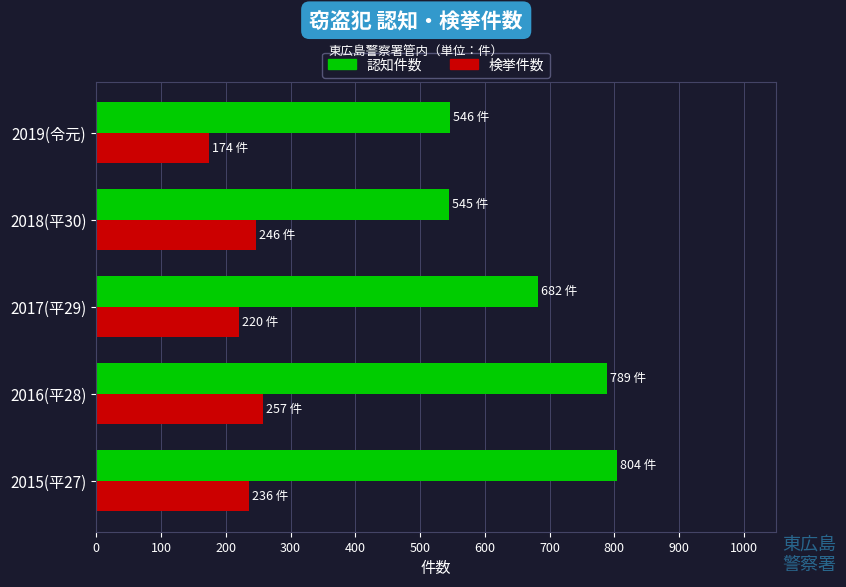

True or false: 認知件数 has a value of 773 at 2019(令元).

False